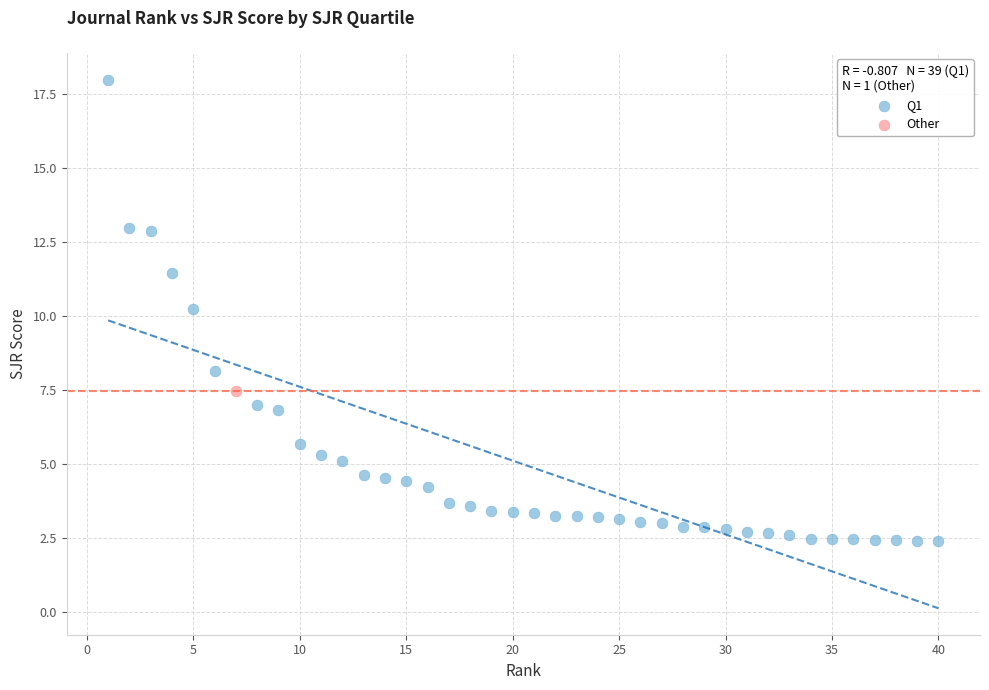

What are all the series names shown in the legend?

Q1, Other